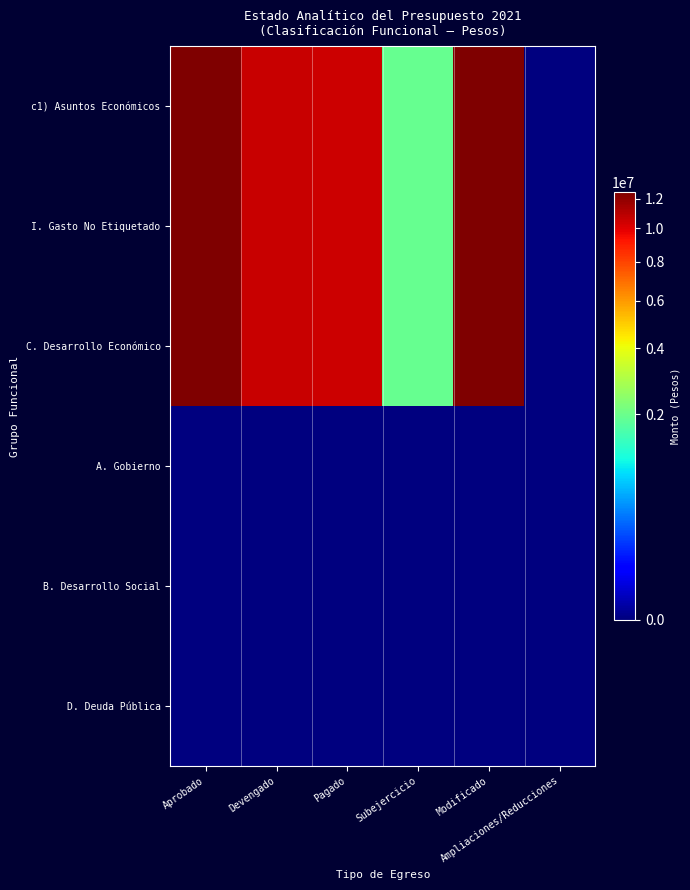

Between Modificado and Devengado, which is larger?

Modificado